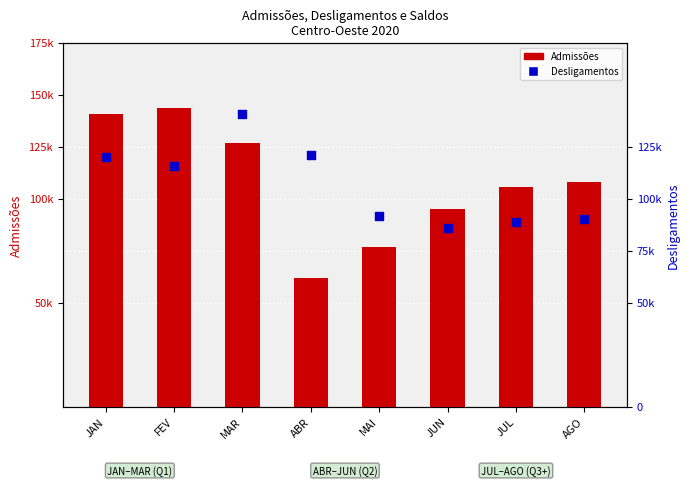

At how many categories does at least one series exceed 86792?

8